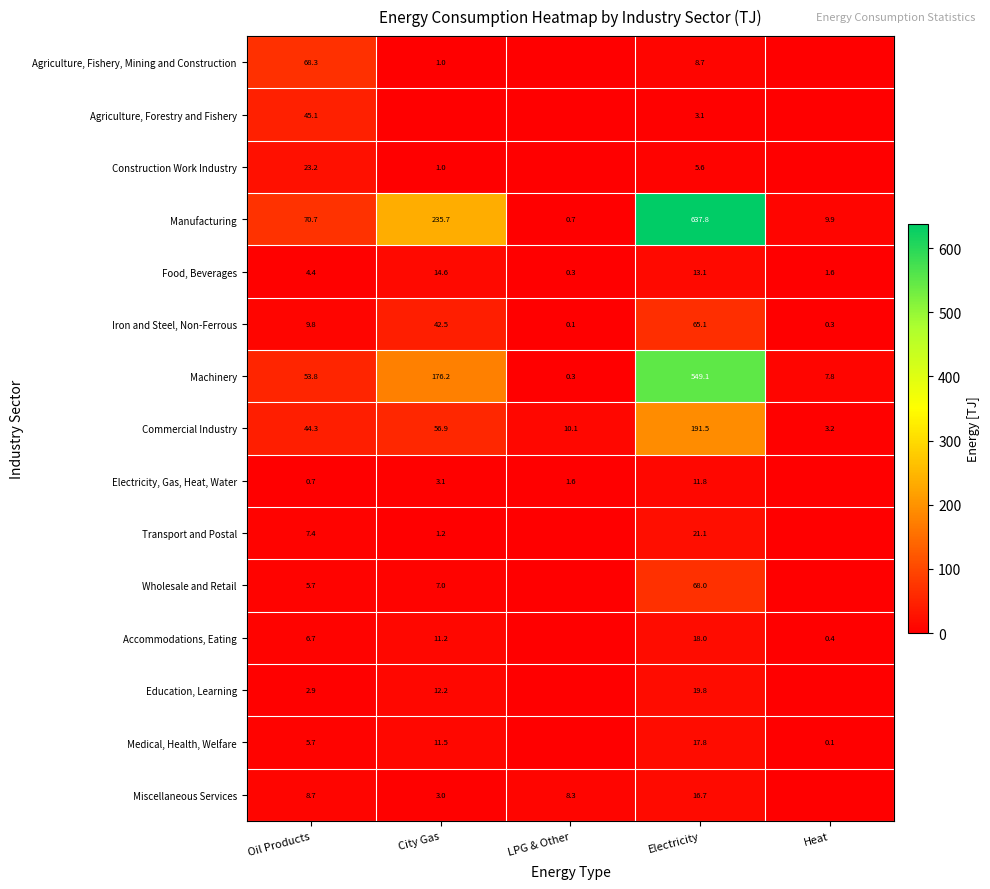

Is the value of Construction Work Industry at City Gas greater than the value of Food, Beverages at LPG & Other?

Yes